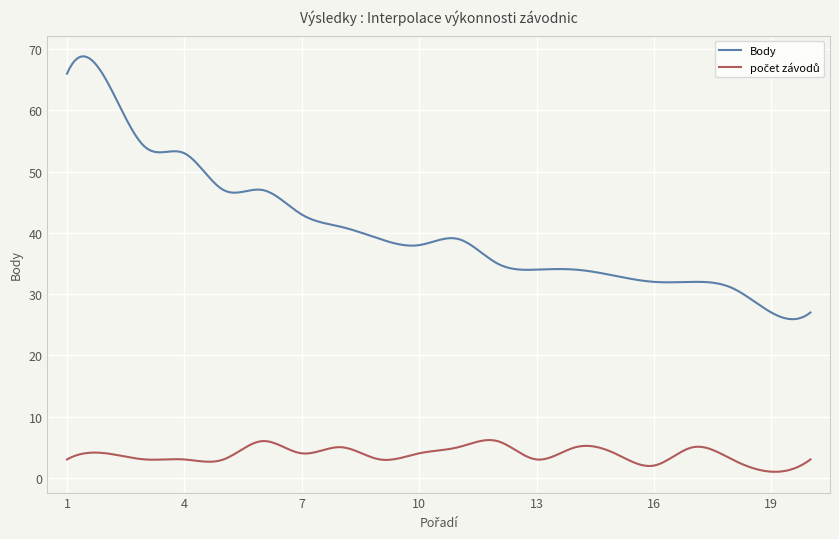

What is the maximum value shown in the chart?

68.8